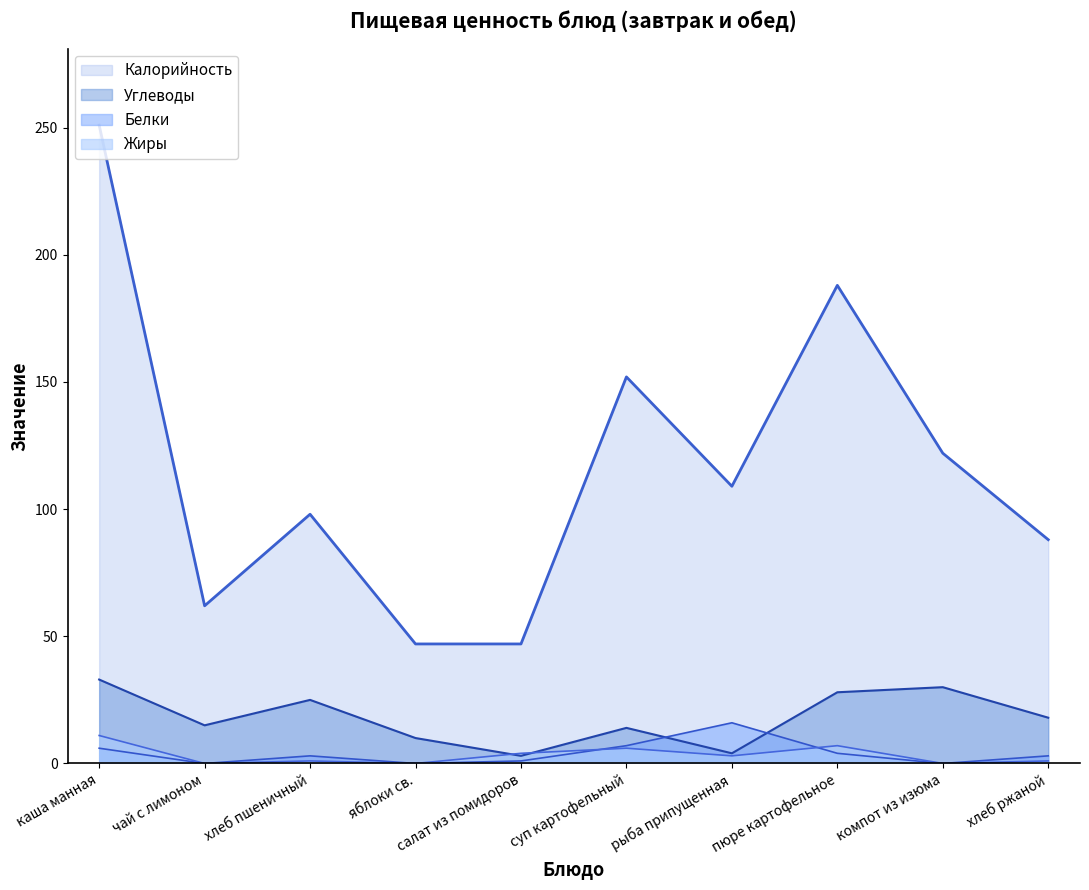

Which series has the largest range (max minus min)?

Калорийность